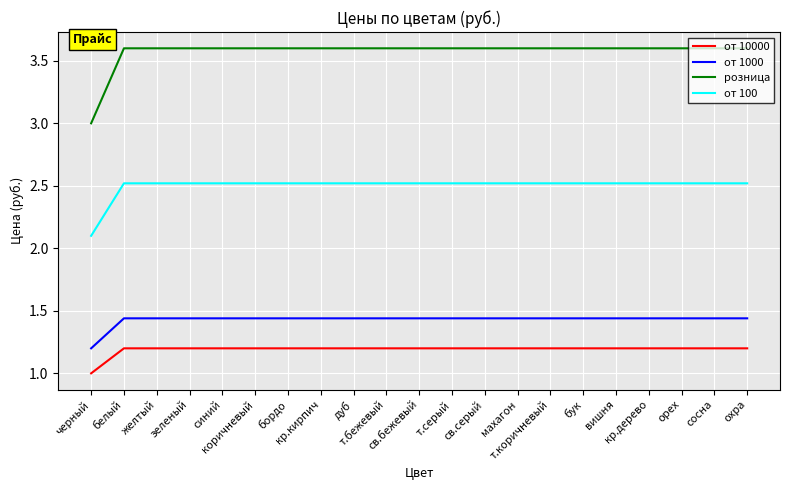

Which series has the widest spread of values?

розница